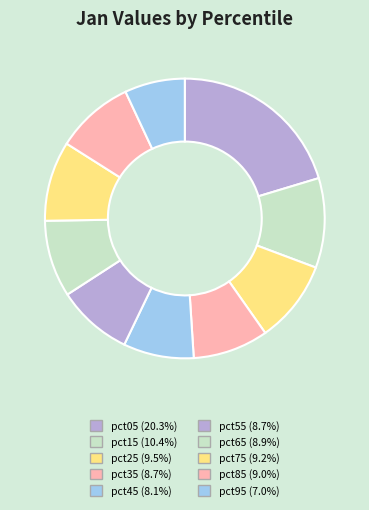

How much of the chart is everything except pct95?

93.0%